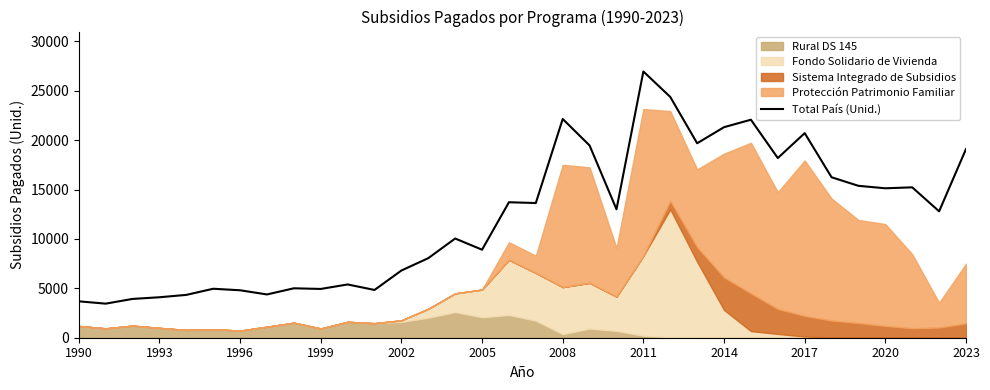

What is the sum of all values?

416909